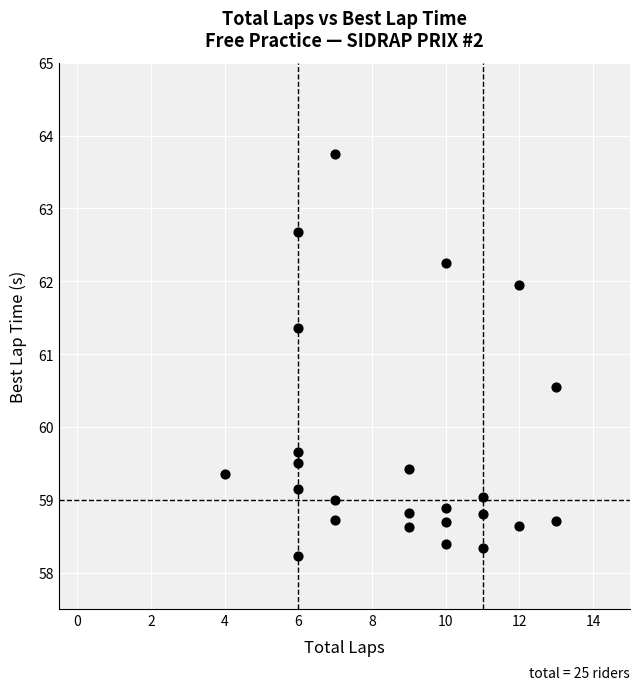

What is the range of Y values (max minus min)?

5.5